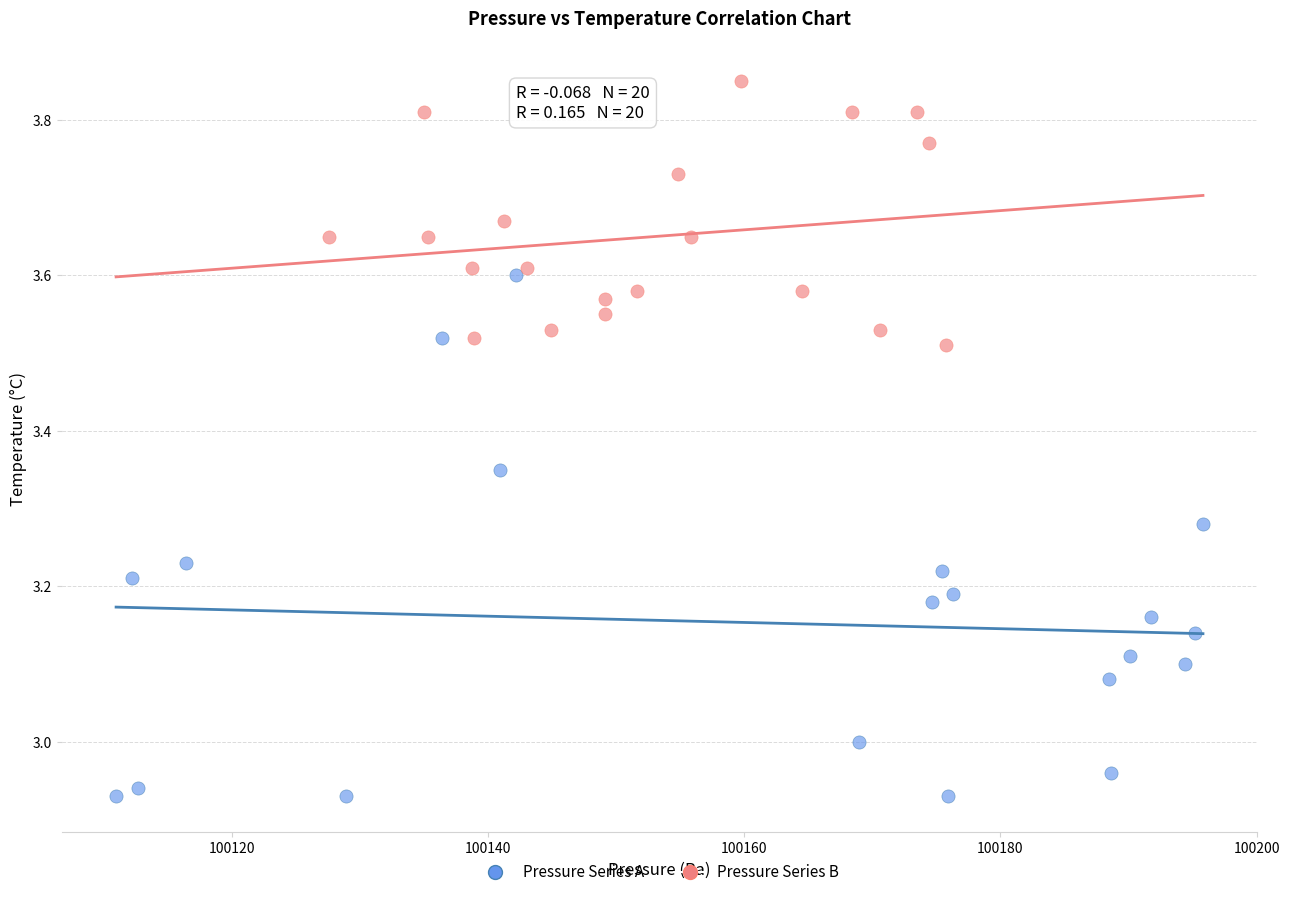

What are all the series names shown in the legend?

Pressure Series A, Pressure Series B